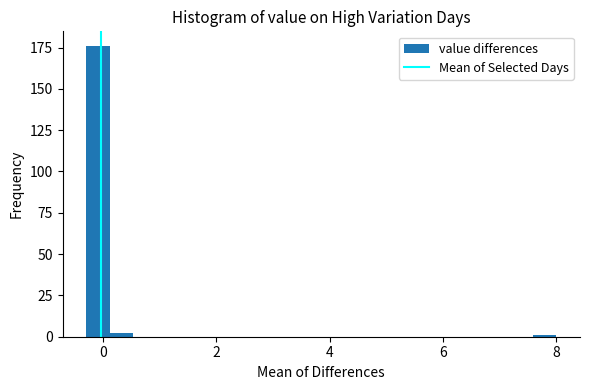

Read against the x-axis, roughly where is the centre of the tallest bar?

0.0